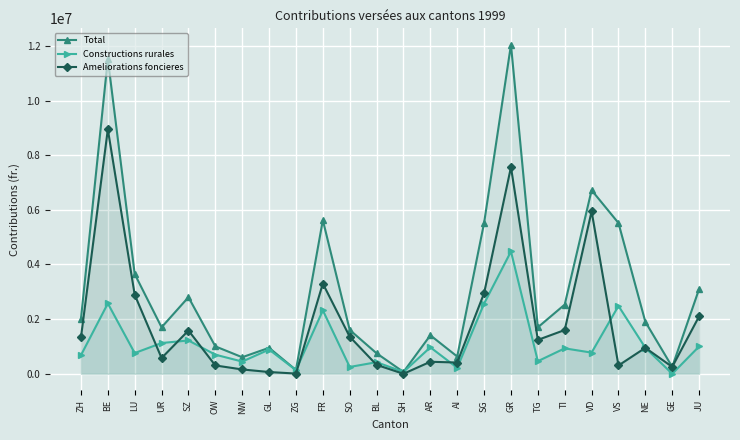

True or false: Ameliorations foncieres and Total intersect in this chart.

False